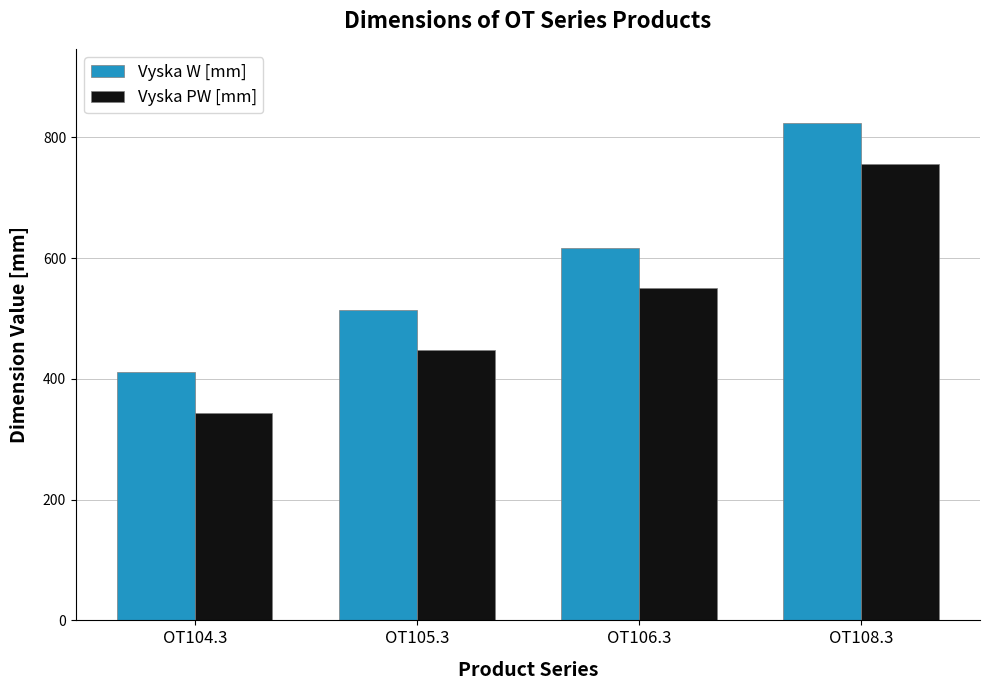

How many data points in Vyska PW [mm] are less than 550?

2